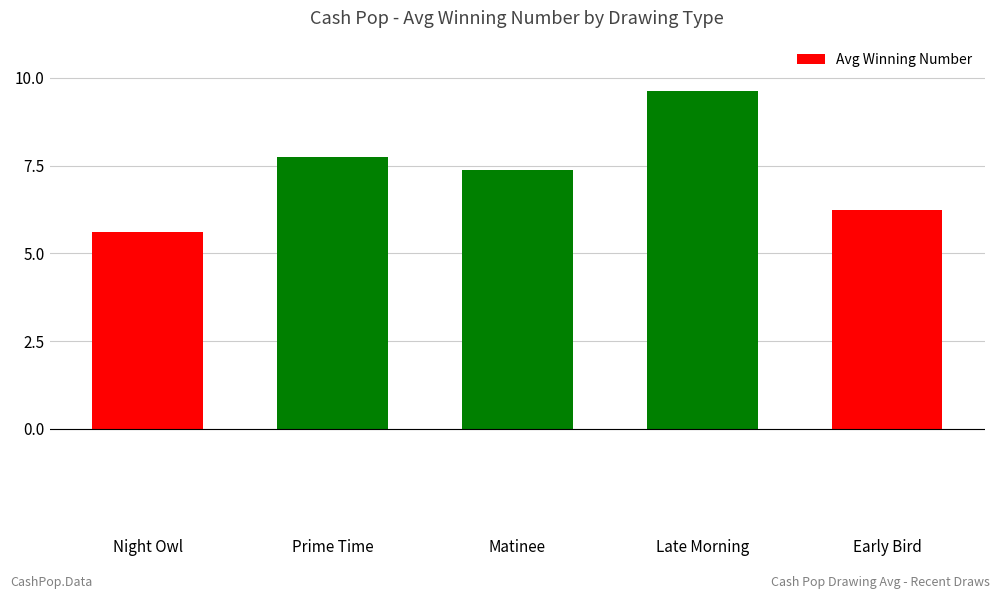

How many distinct data groups are displayed?

1